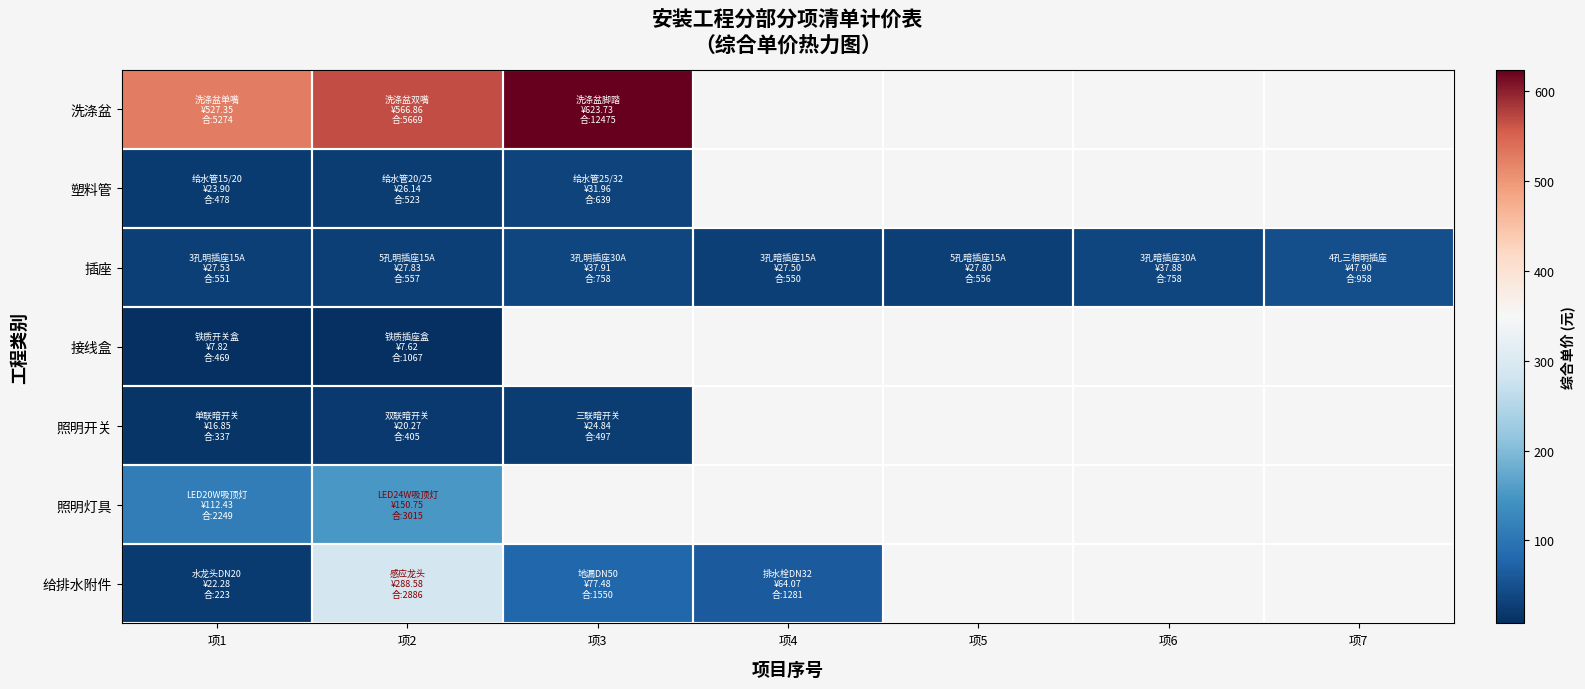

What value does the 照明灯具 series have at 项1?

112.4